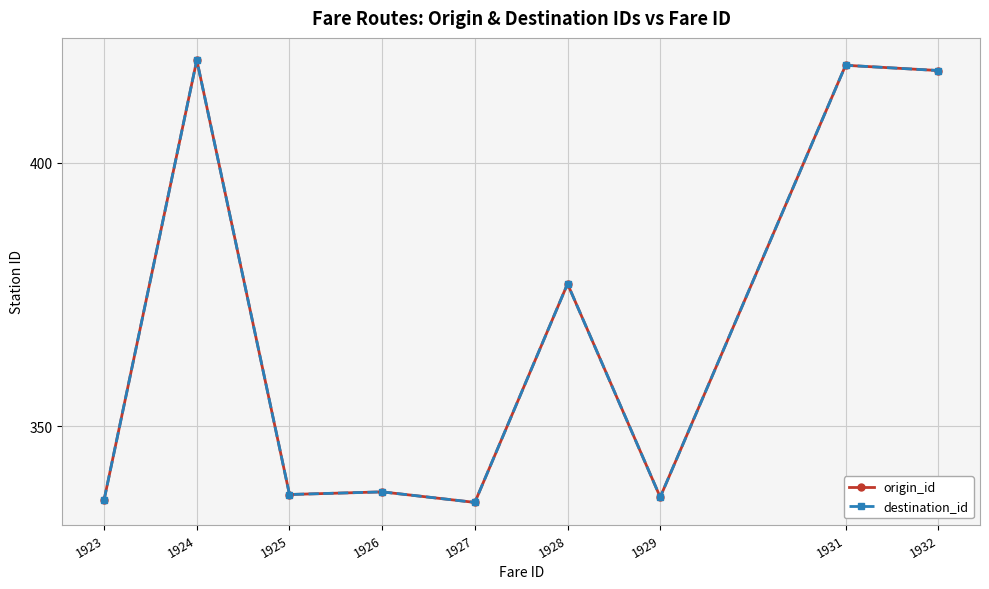

Is this an area chart (filled region under the line)?

No